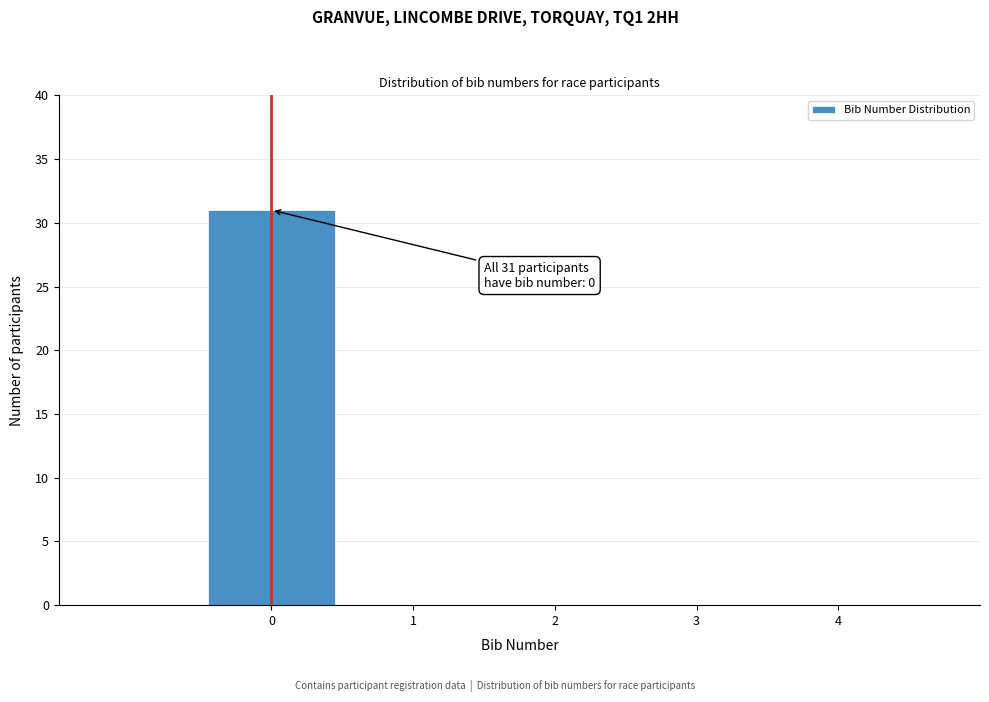

Over which range of the x-axis is the bar tallest?

-0.5 to 0.5